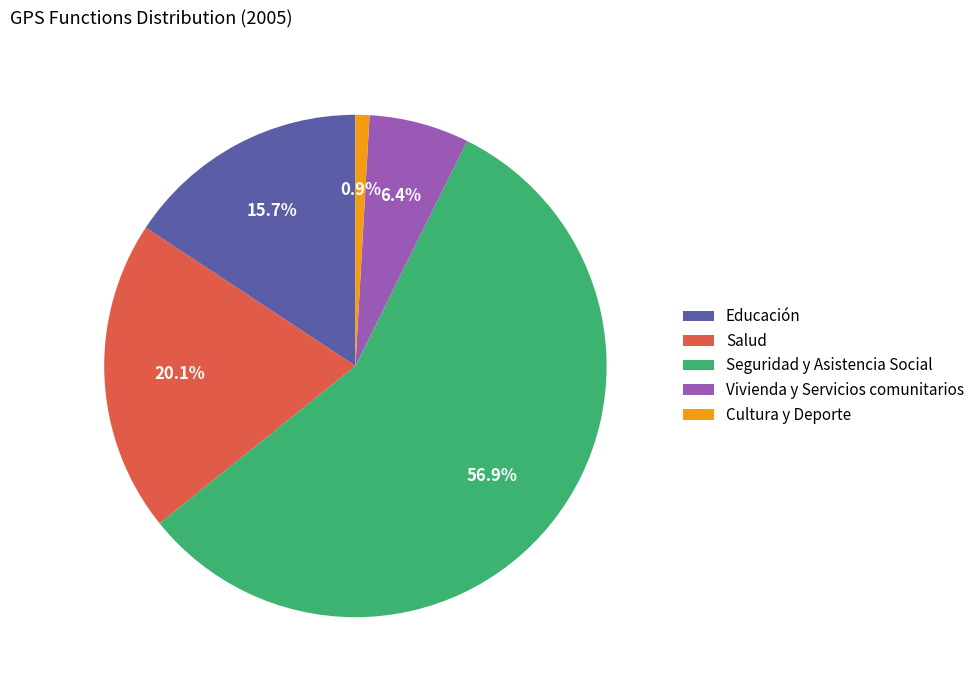

Is it true that Educación is 2% of the pie?

False